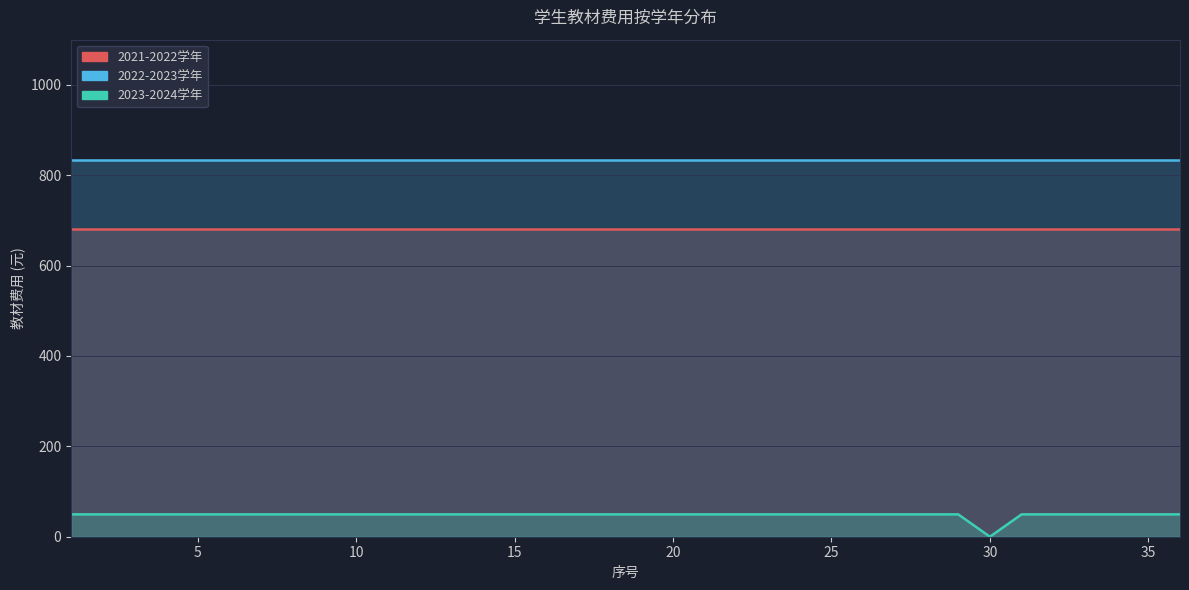

Where is 2021-2022学年 nearest to the value 680?

1